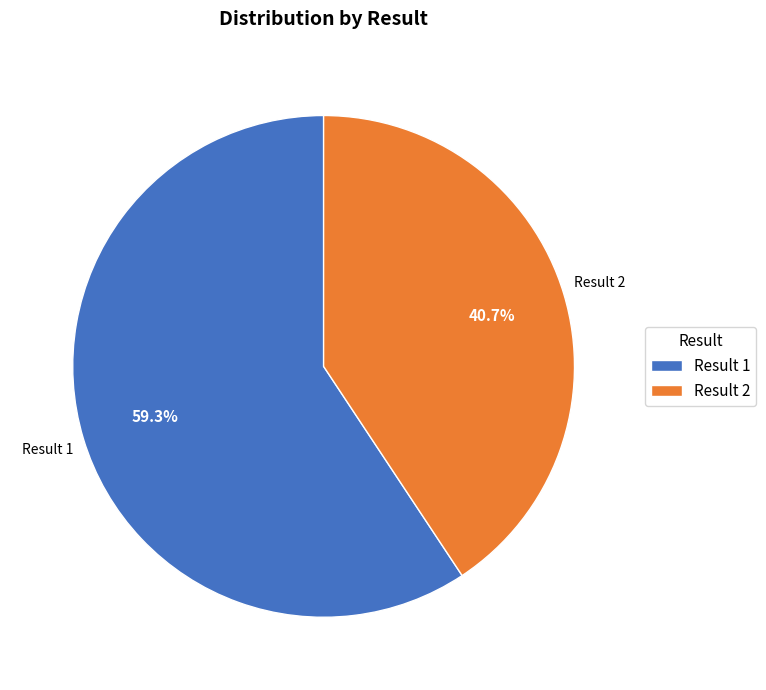

Between Result 2 and Result 1, which is larger?

Result 1